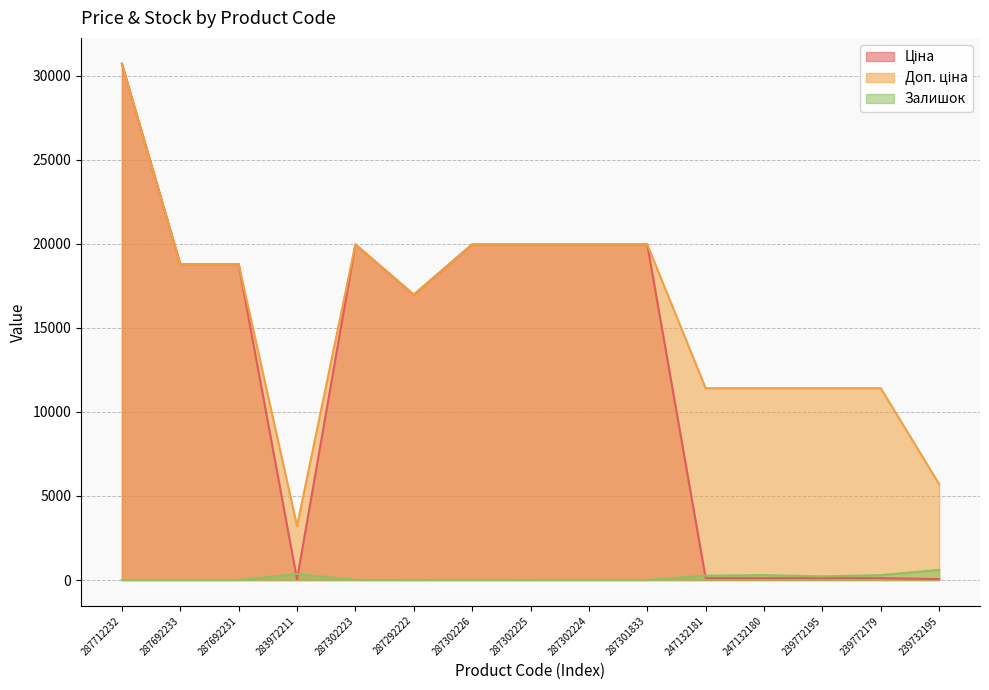

Between 287301833 and 247132181, which is larger?

287301833